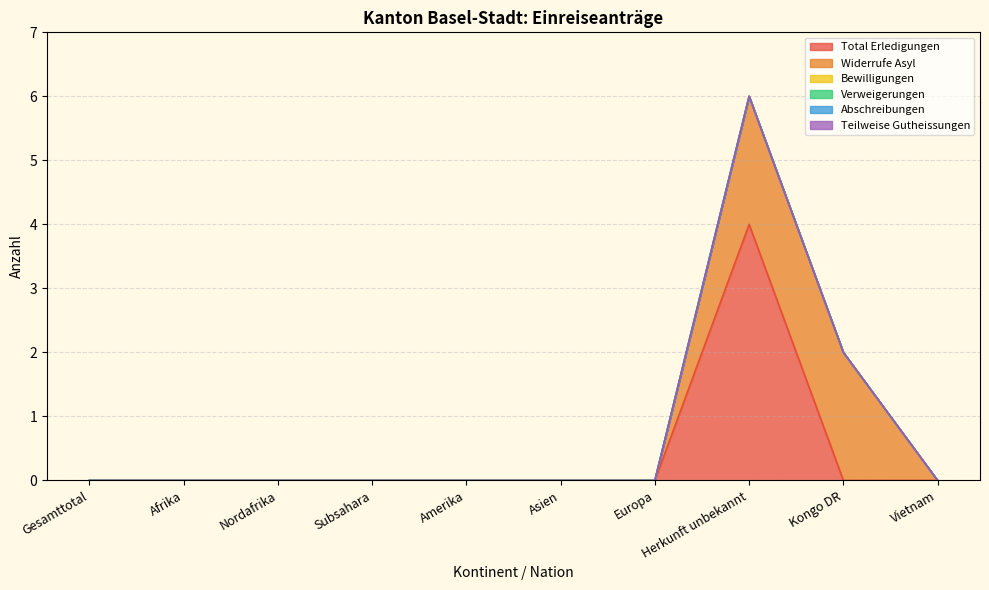

True or false: Verweigerungen has more than 0 points higher than both neighbors.

False